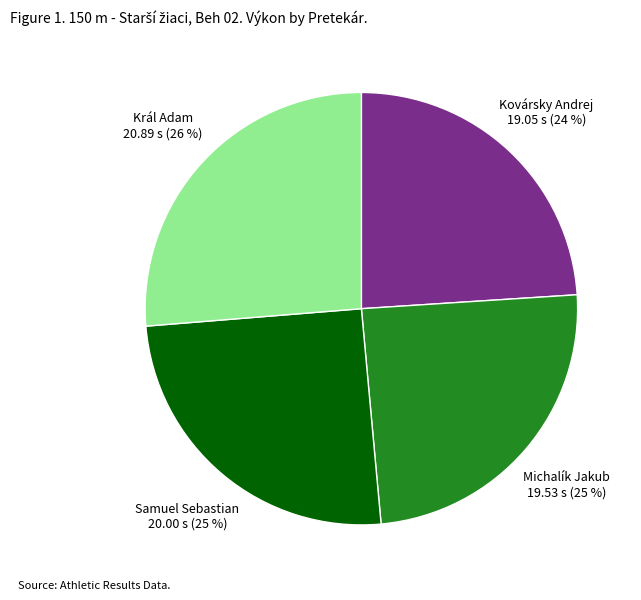

To the nearest percent, what is the combined percentage of Kovársky Andrej and Michalík Jakub?

49%